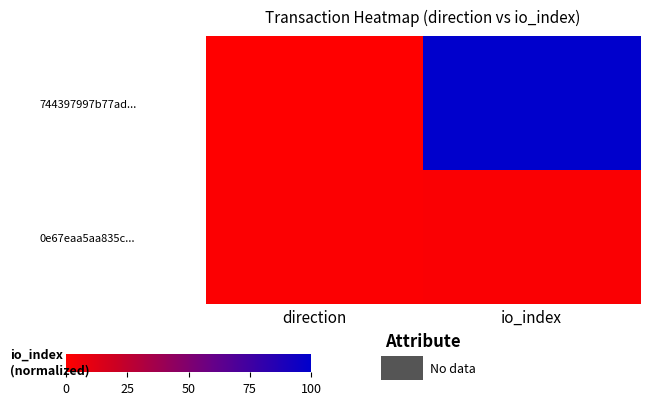

Which label corresponds to the smallest value in the chart?

direction